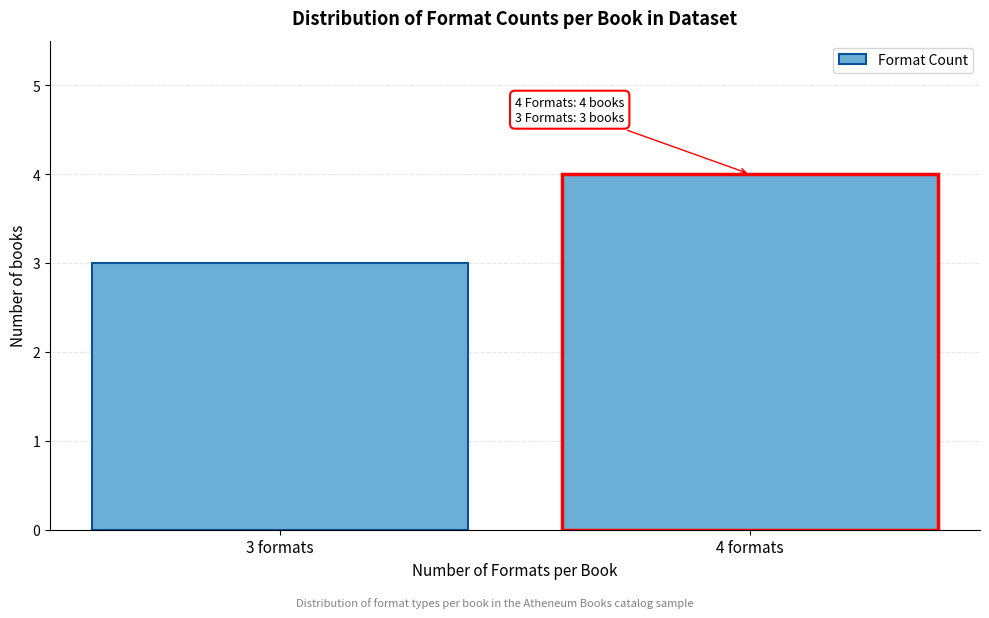

Reading left to right, what are all the values shown in this chart?

3 formats=3	4 formats=4